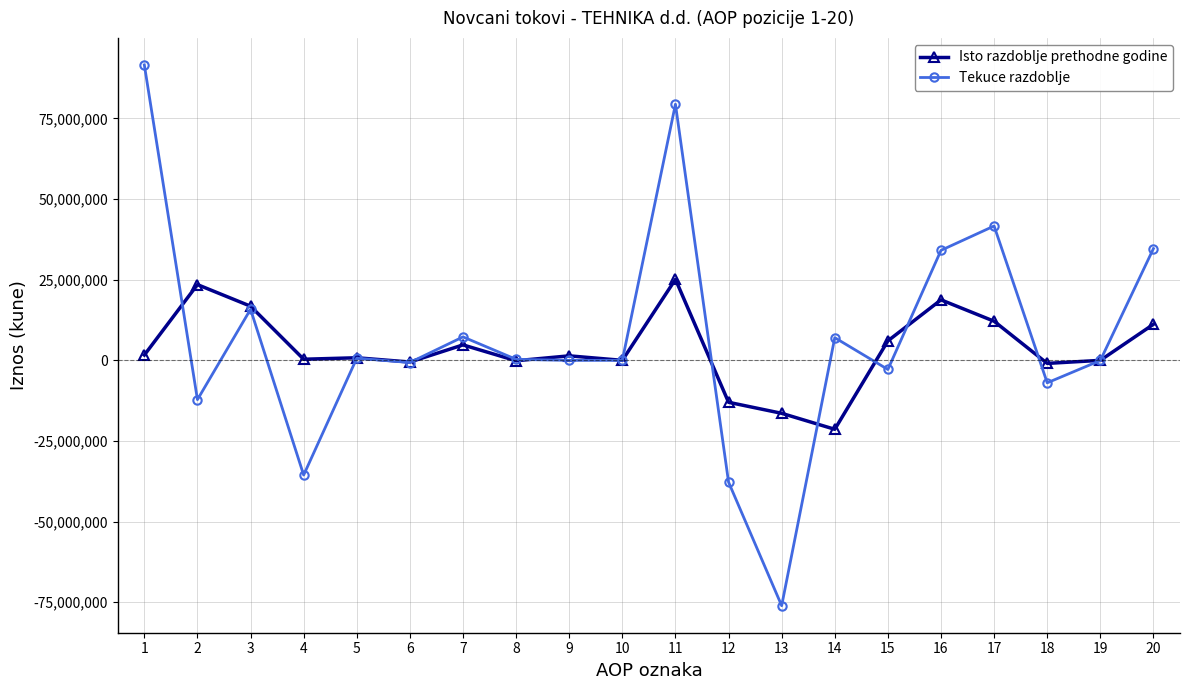

Rank the series by their average value, from highest to lowest.

Tekuce razdoblje, Isto razdoblje prethodne godine